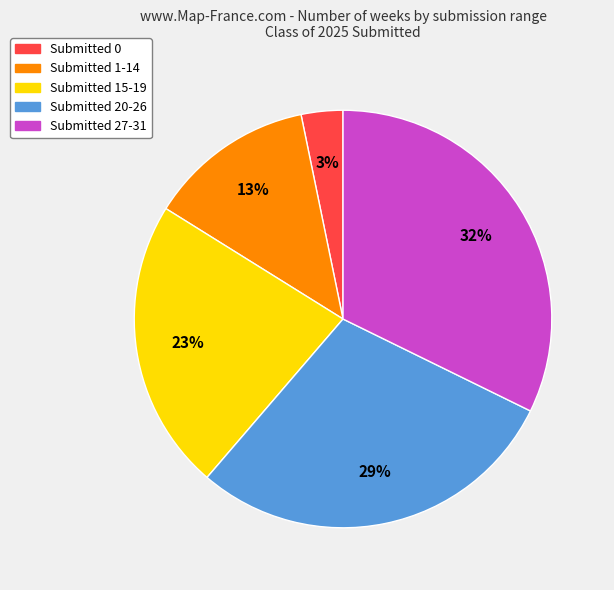

To the nearest percent, what is the difference between the largest and smallest slice percentages?

29%